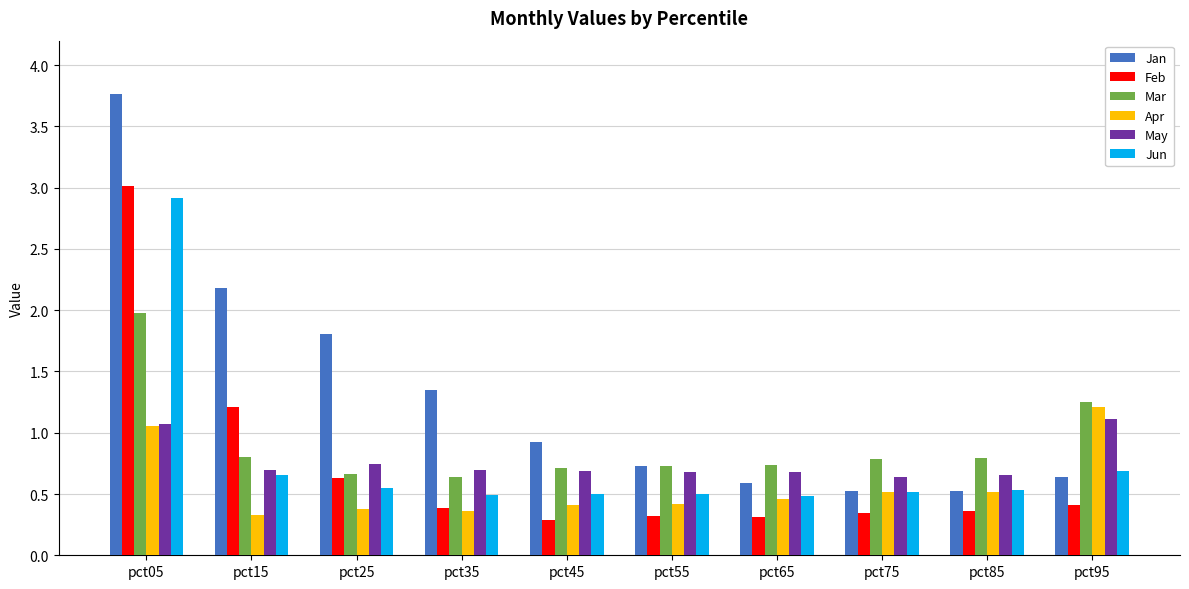

Count the May values in the range 0 to 1.

8